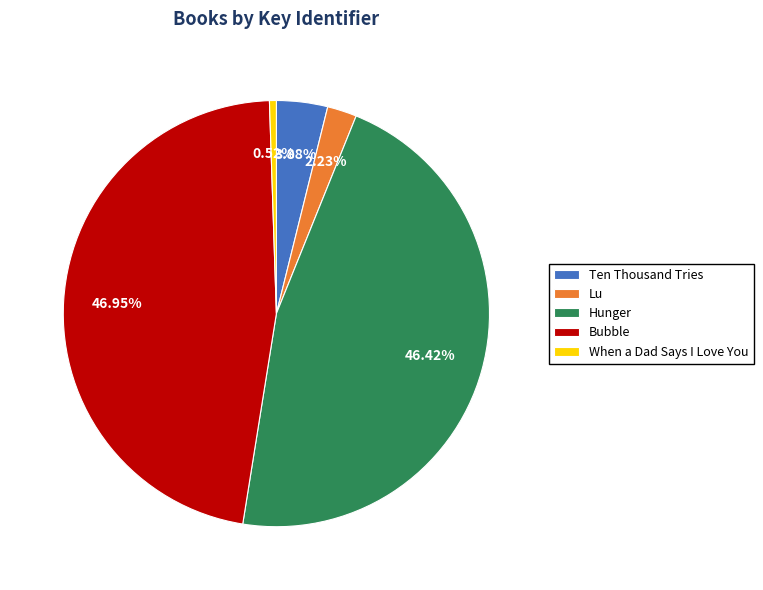

Approximately how many times larger is the value at Bubble compared to Ten Thousand Tries?

12.1